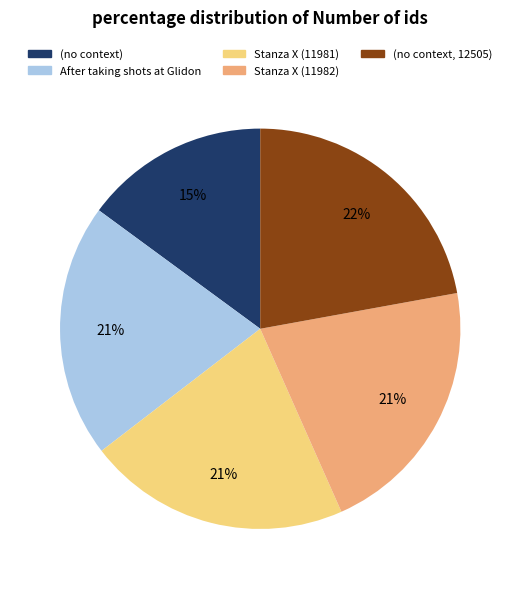

Is Stanza X (11981) the majority of the pie?

No